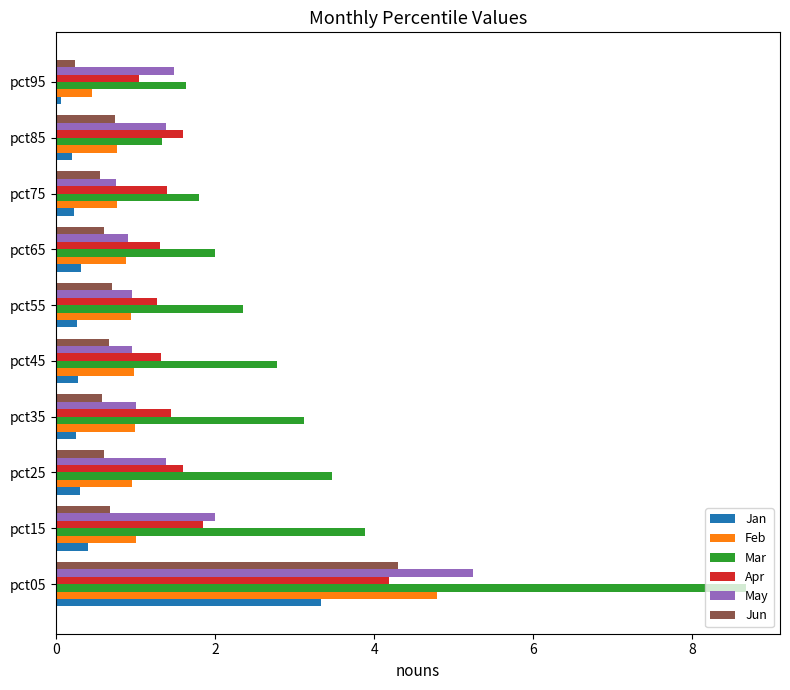

At which category is the sum across all series the highest?

pct05